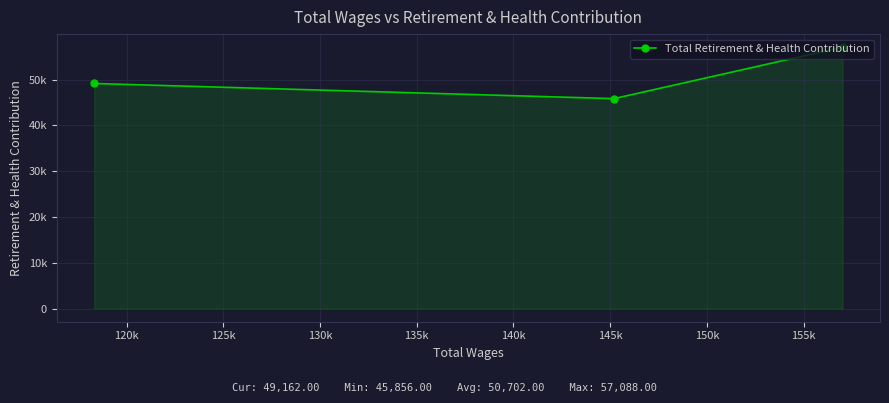

How many lines are shown in the chart?

1